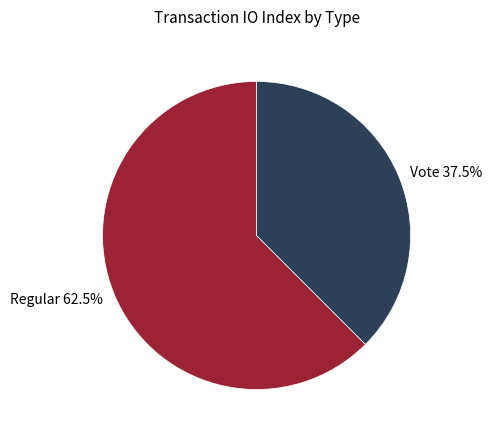

How many segments does this pie chart have?

2